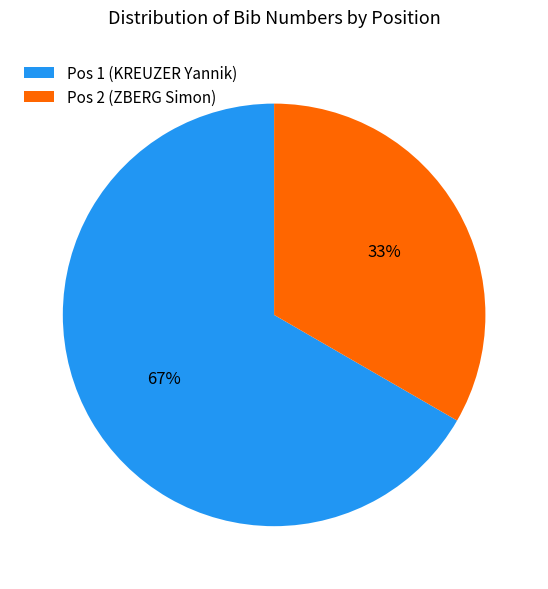

To the nearest percent, what is the average slice percentage?

50%